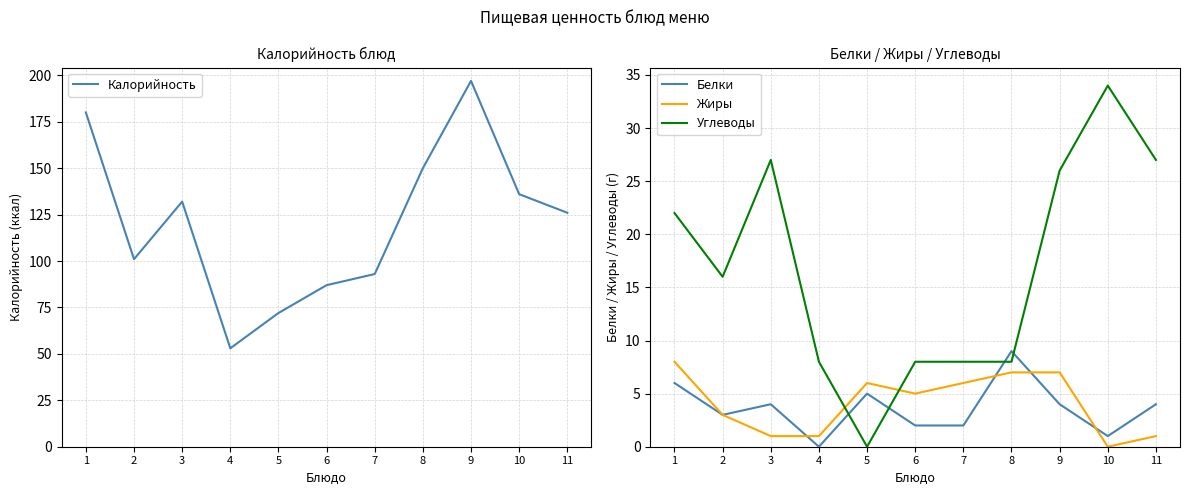

At how many categories does at least one series exceed 116?

6